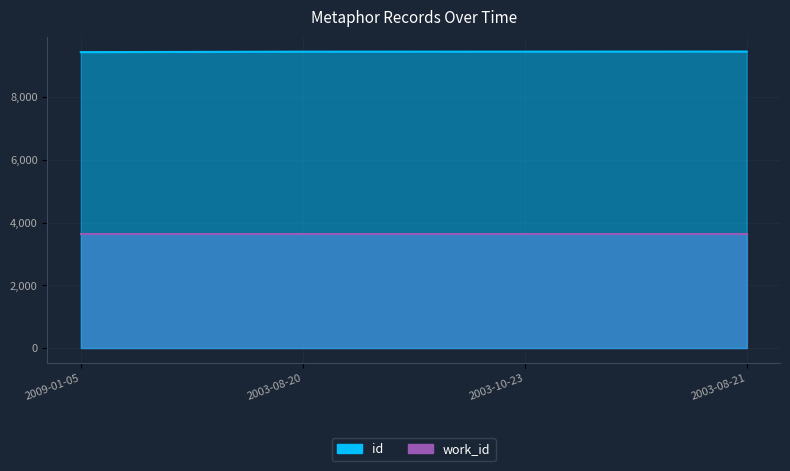

True or false: the data has more than 2 interior local peaks.

False